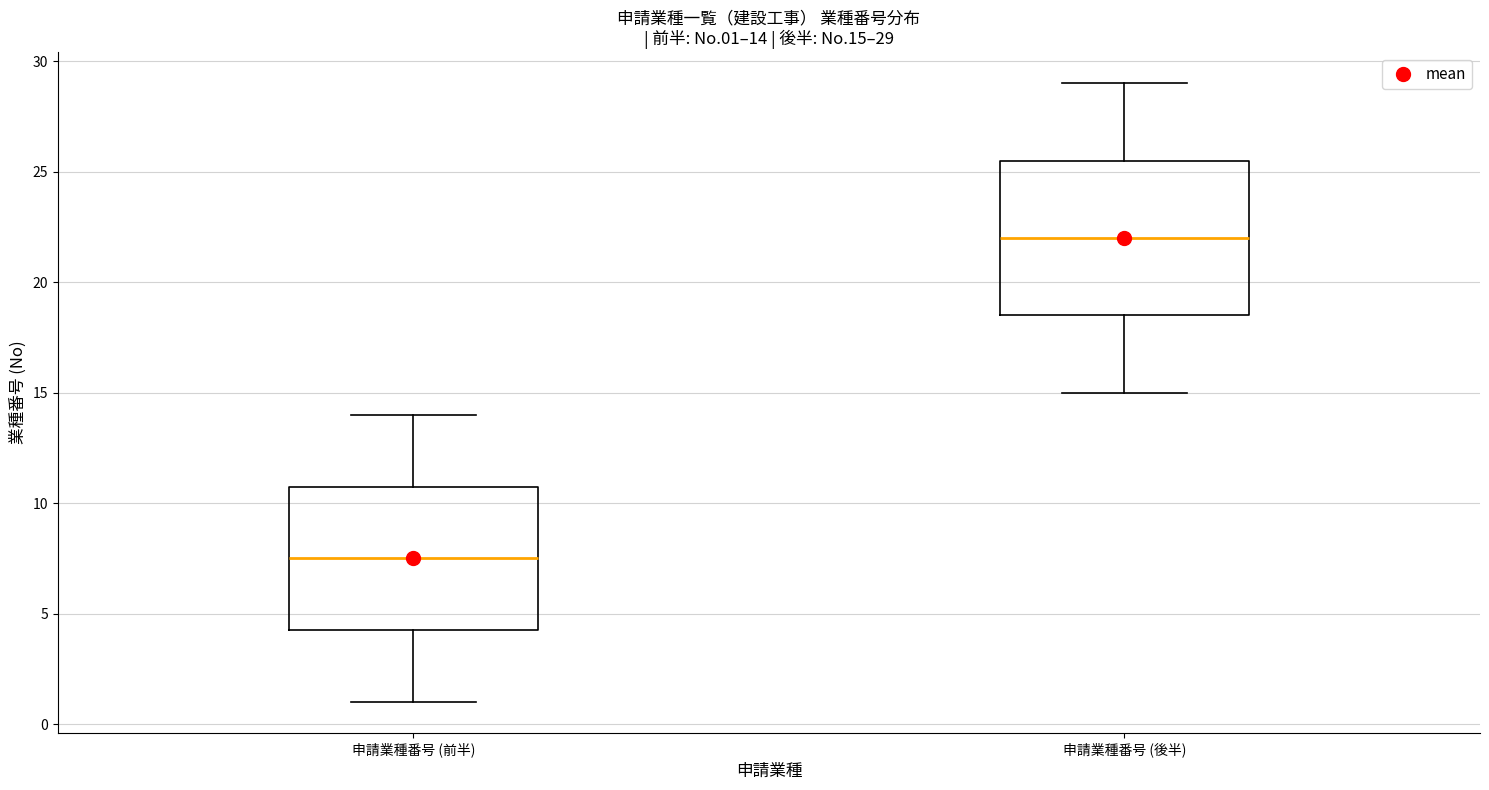

Which box is the tallest, from its lower edge to its upper edge?

申請業種番号 (後半)